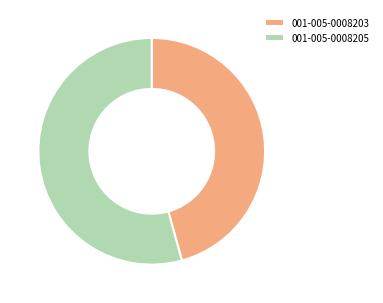

The 001-005-0008205 slice represents 54% of the pie. True or false?

True